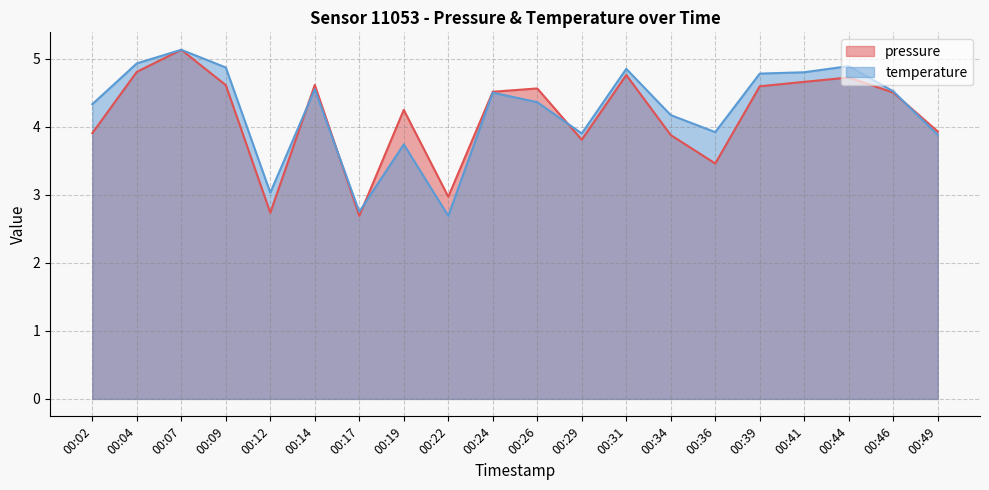

At which label does temperature first exceed 4?

00:02